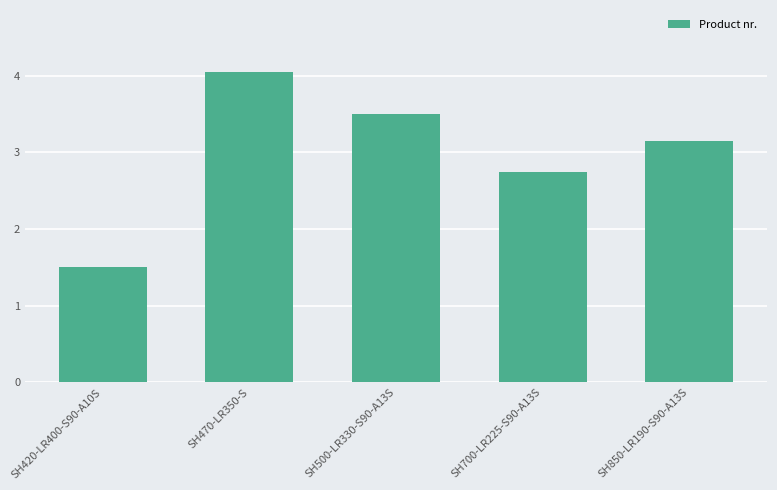

List the labels in order of value, largest first.

SH470-LR350-S, SH500-LR330-S90-A13S, SH850-LR190-S90-A13S, SH700-LR225-S90-A13S, SH420-LR400-S90-A10S